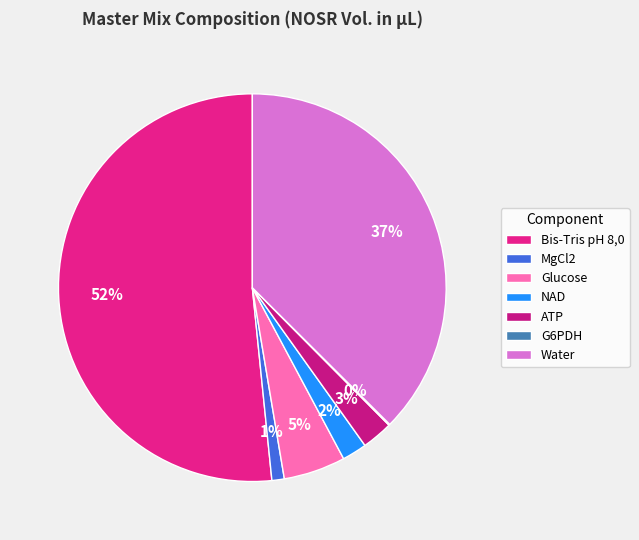

To the nearest percent, what is the difference between the MgCl2 and ATP slice percentages?

2%